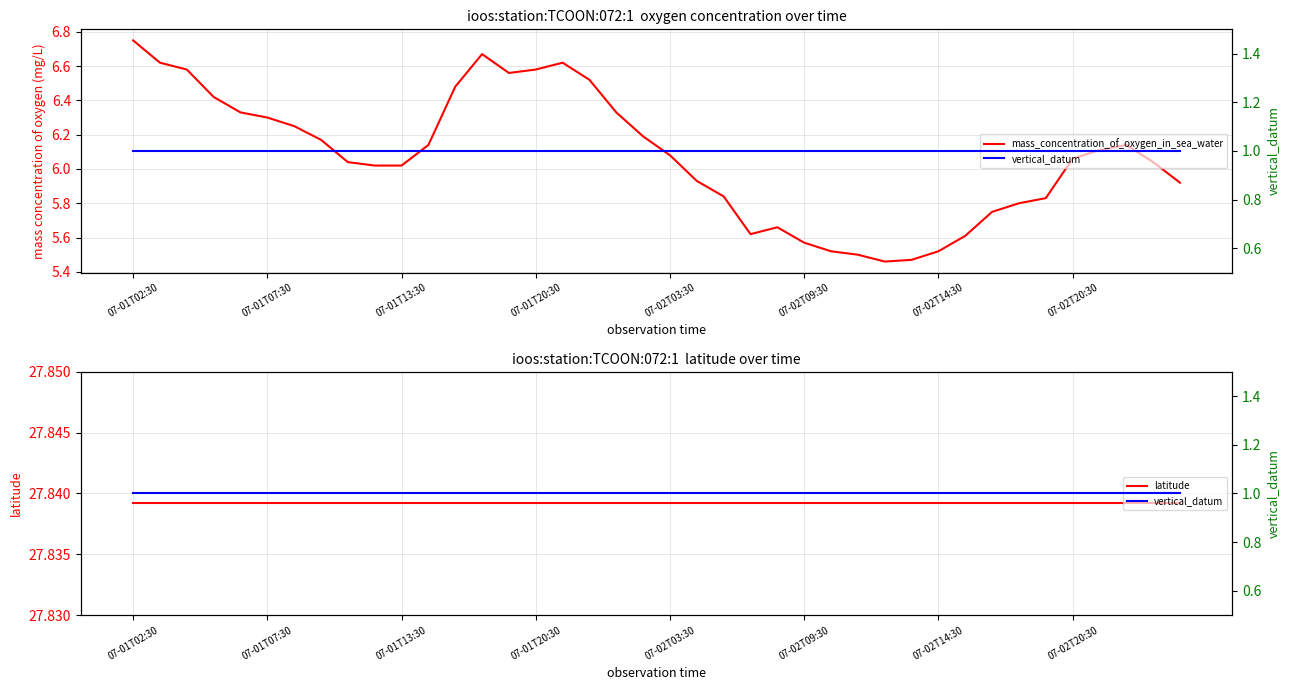

Is the value of vertical_datum at 8 greater than the value of mass_concentration_of_oxygen_in_sea_water at 18?

No